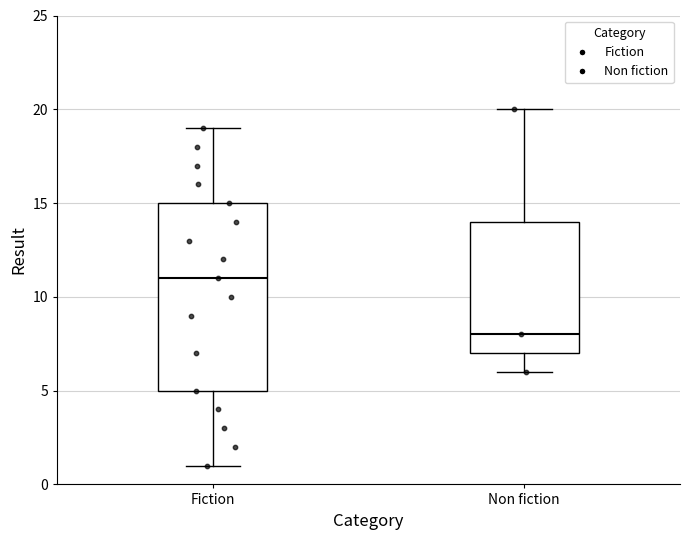

Reading left to right, read every box against the y-axis: the position of its median line, the range the box covers, and the ends of its whiskers. The values are not printed on the chart, so give them approximately, as read against the axis.

Fiction: median 11, box 5 to 15, whiskers 1 to 19
Non fiction: median 8, box 7 to 14, whiskers 6 to 20